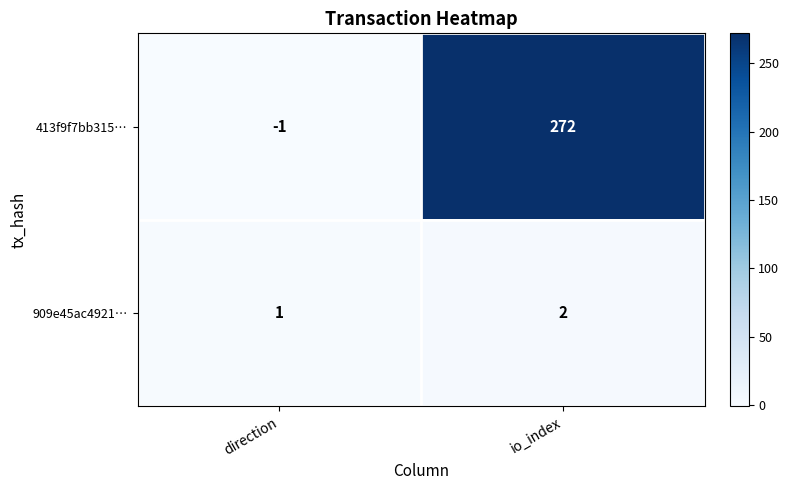

Rank the series by their average value, from lowest to highest.

909e45ac4921…, 413f9f7bb315…